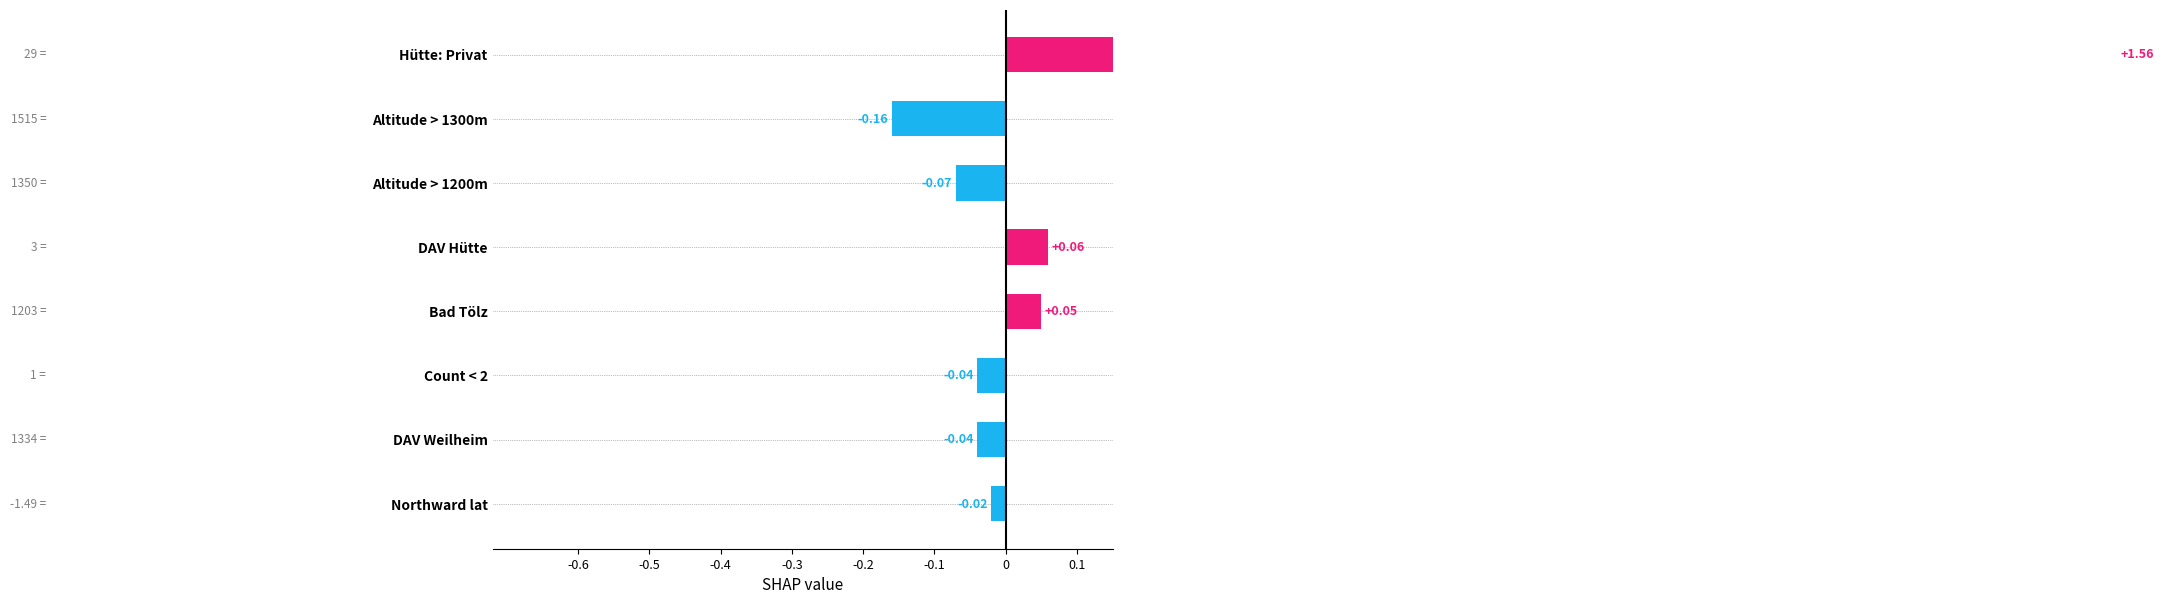

How many positive values are there?

3